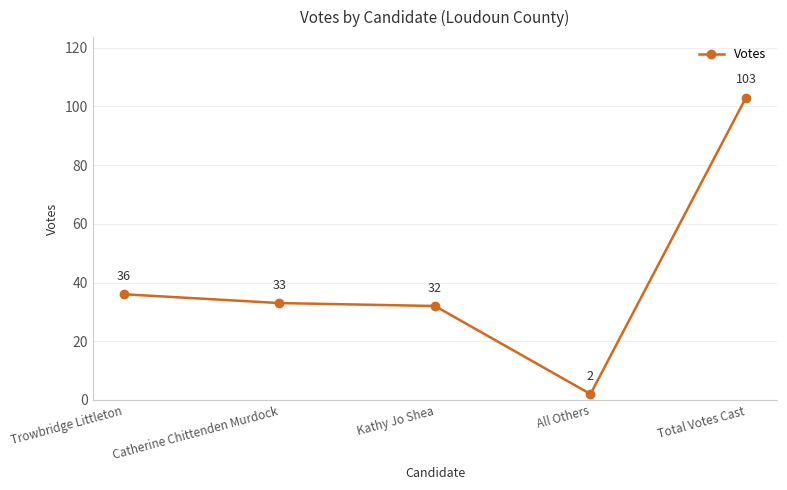

Reading left to right, what are all the values shown in this chart?

36	33	32	2	103